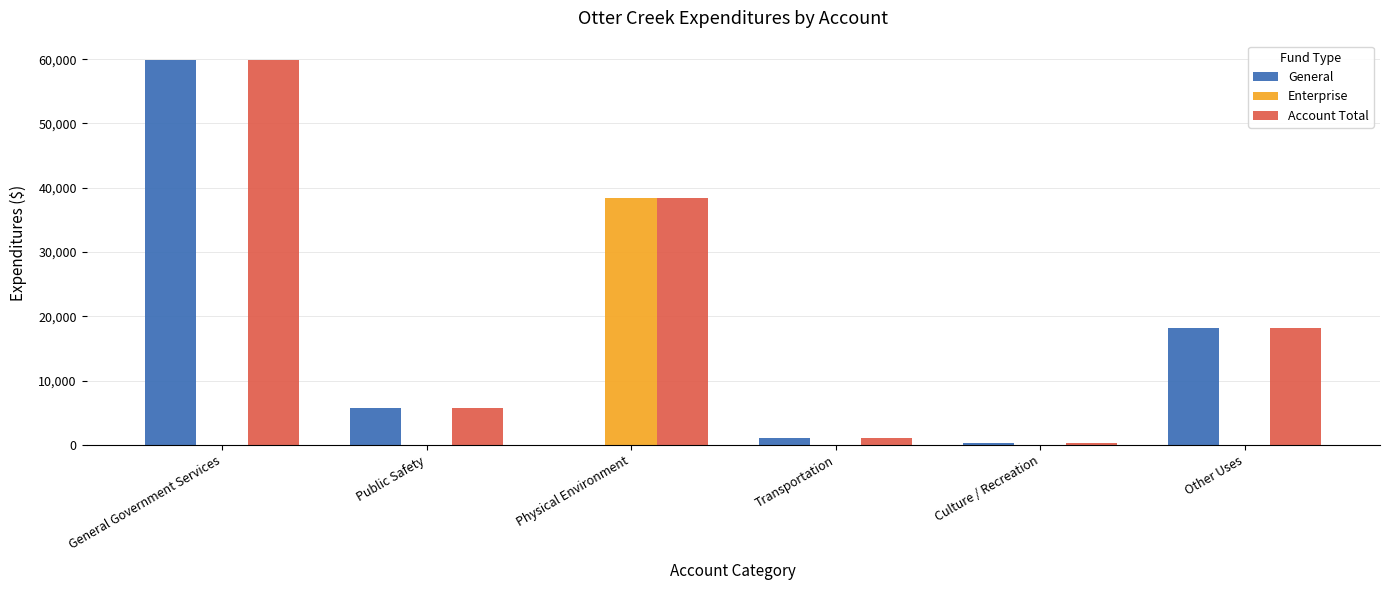

What is the highest value of the General series?

59886